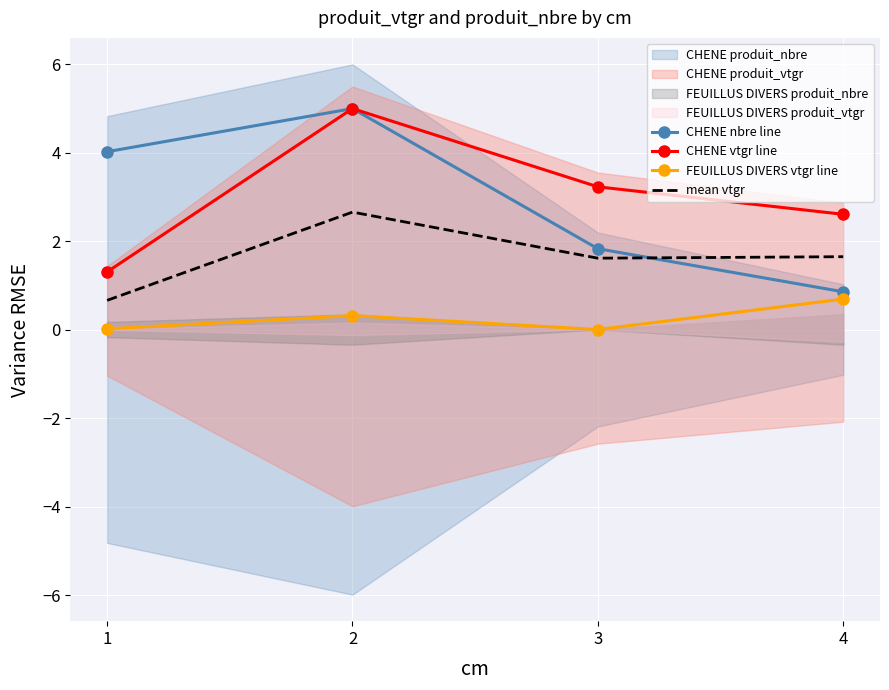

The mean vtgr series shows 0.7 at 1. True or false?

True